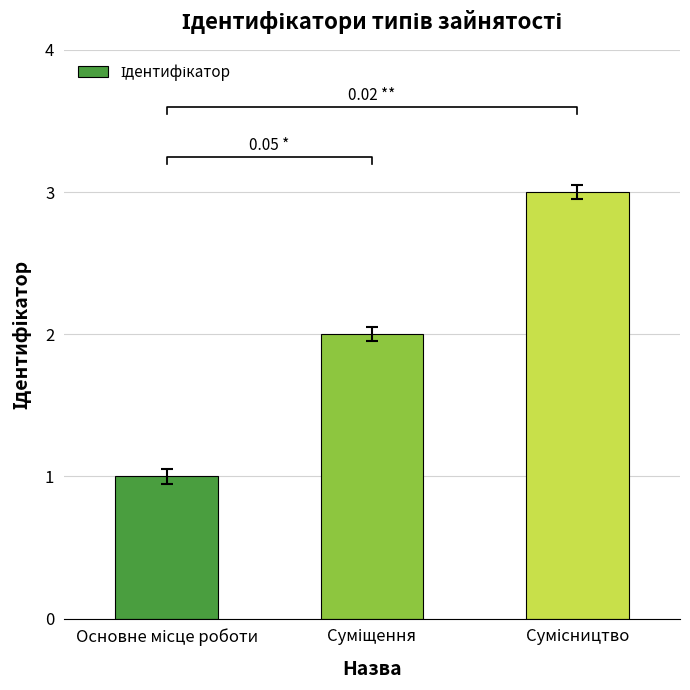

True or false: the data shows 2 at Суміщення.

True